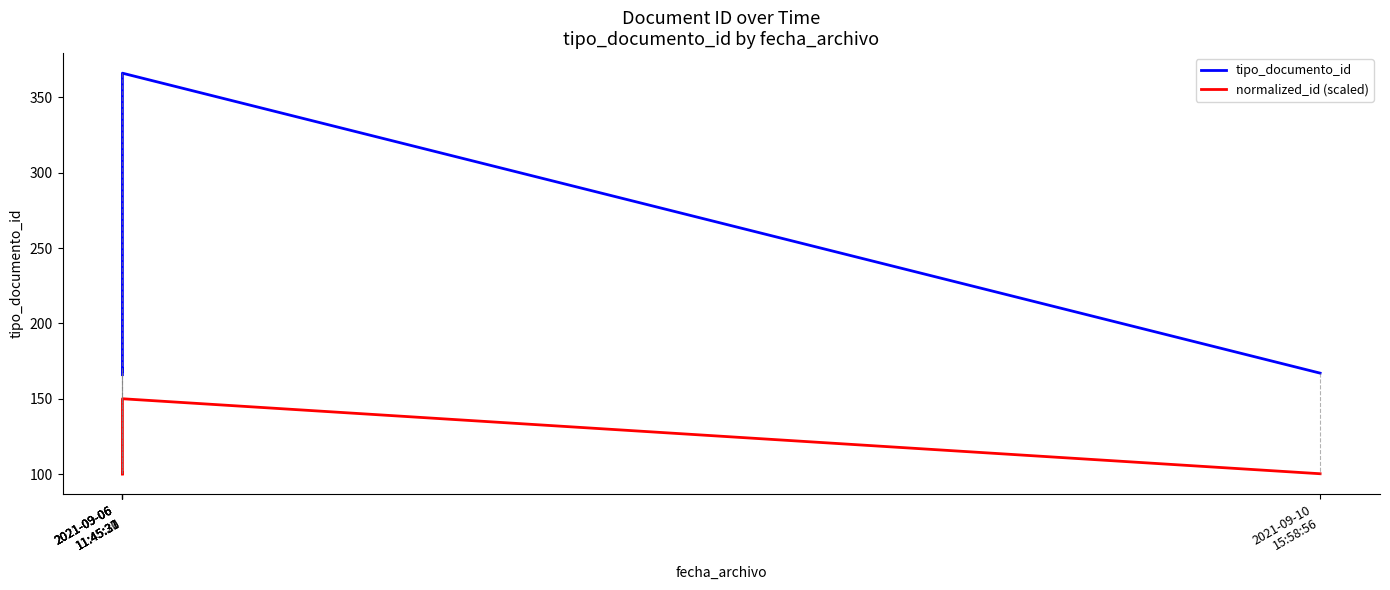

Does the chart display data point markers on the line(s)?

No